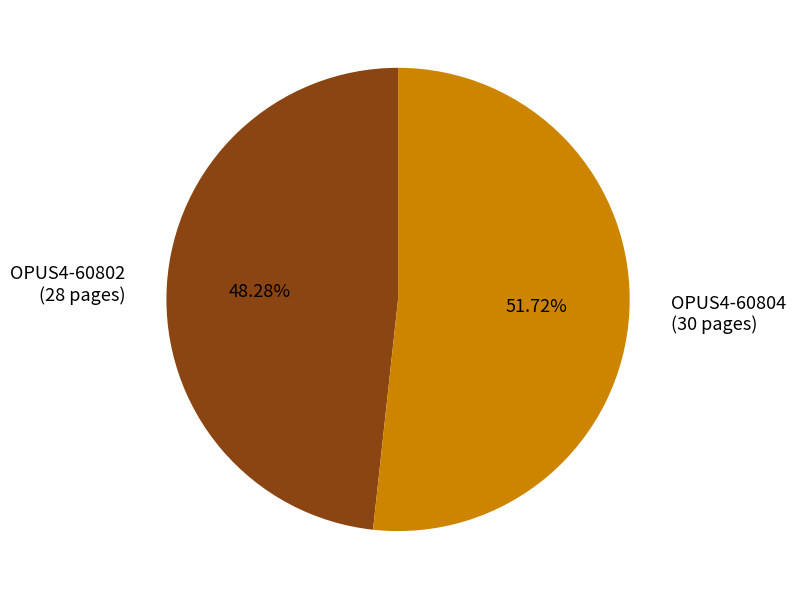

Is it true that OPUS4-60804 is 52% of the pie?

True